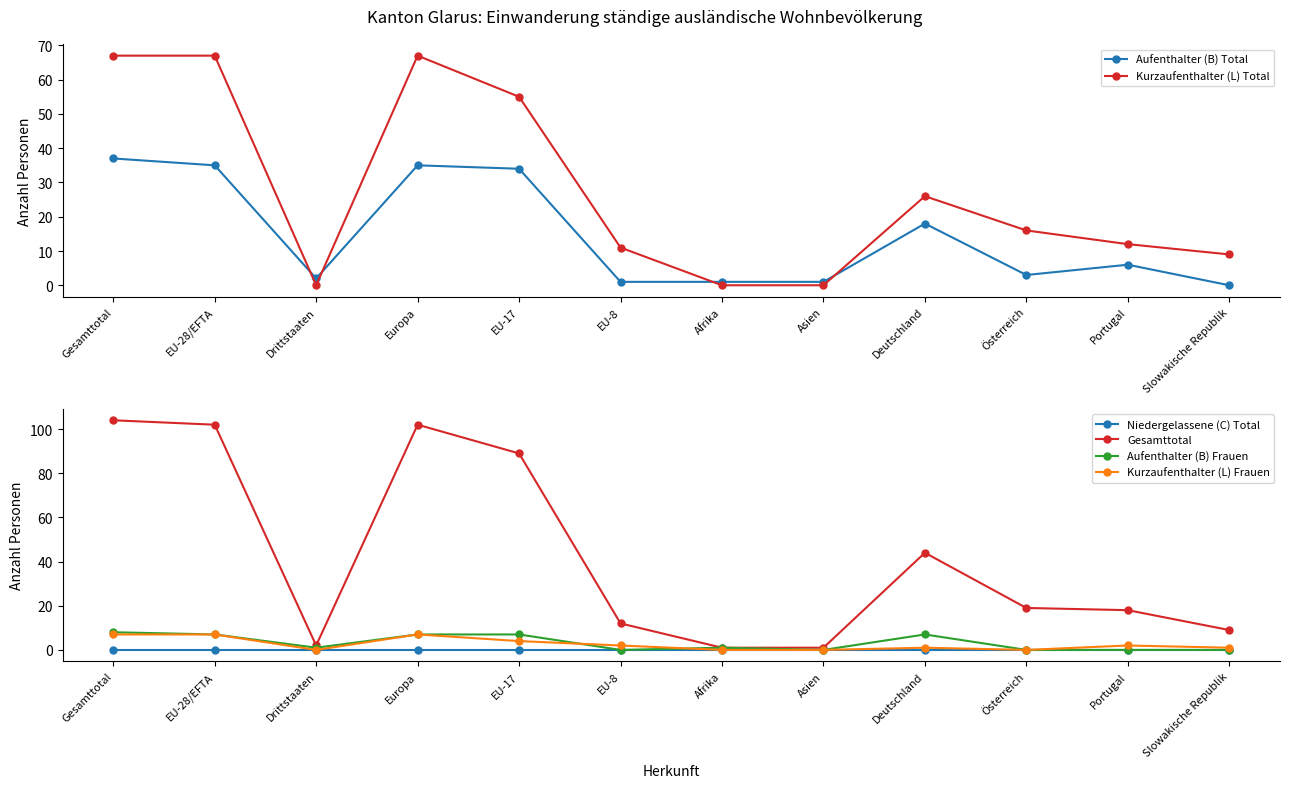

How many lines are shown in the chart?

6